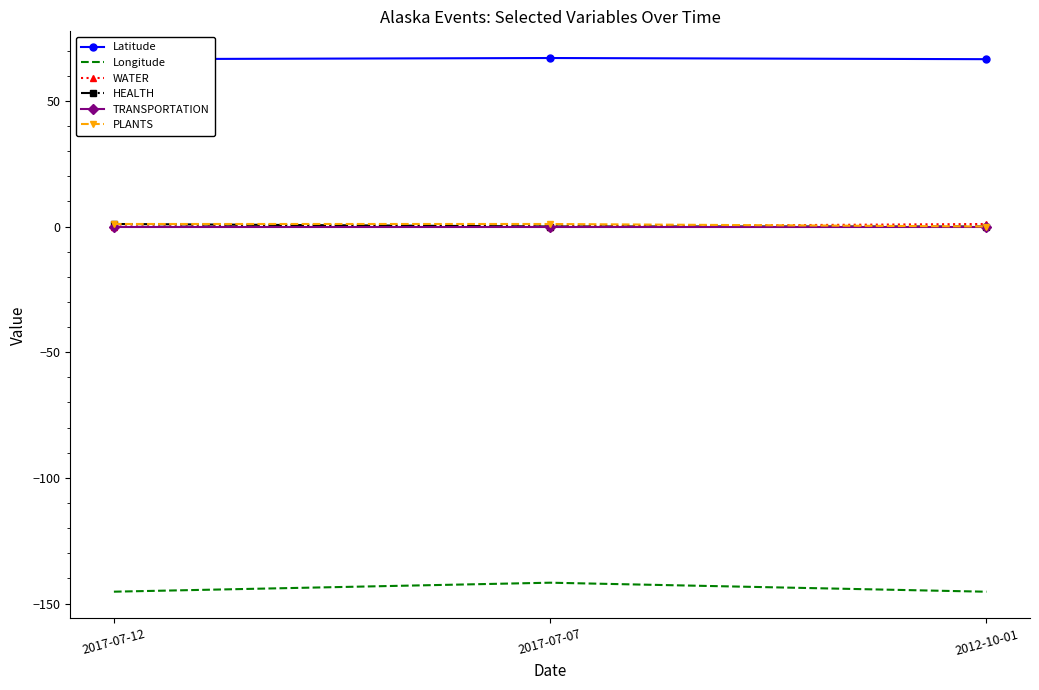

What is the maximum value for Longitude?

-141.7